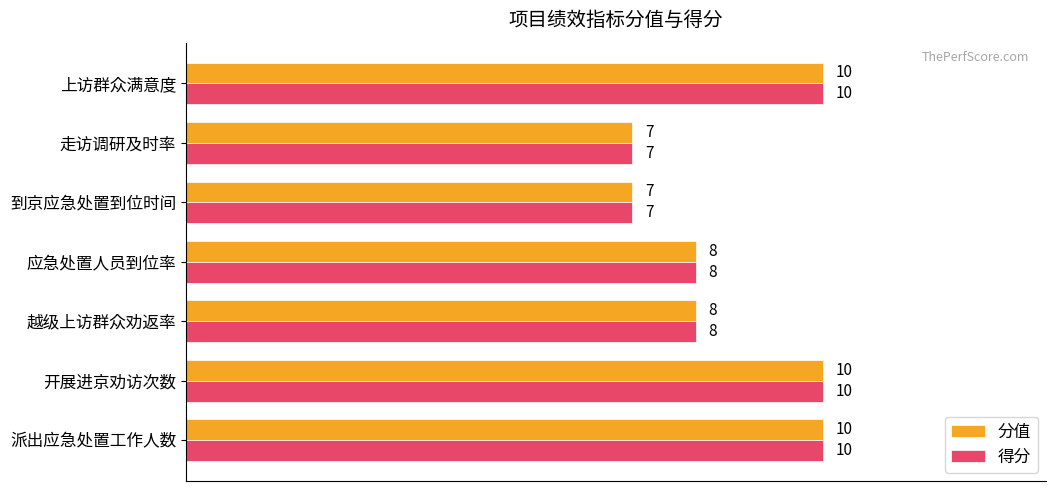

How many distinct data groups are displayed?

2